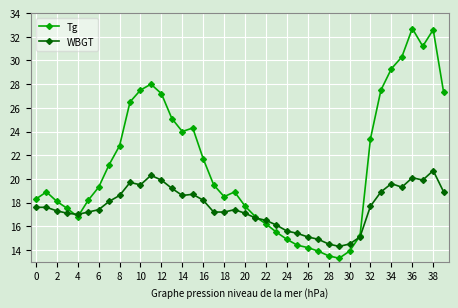

What is the value of the Tg point at the 14th from the left?

25.1